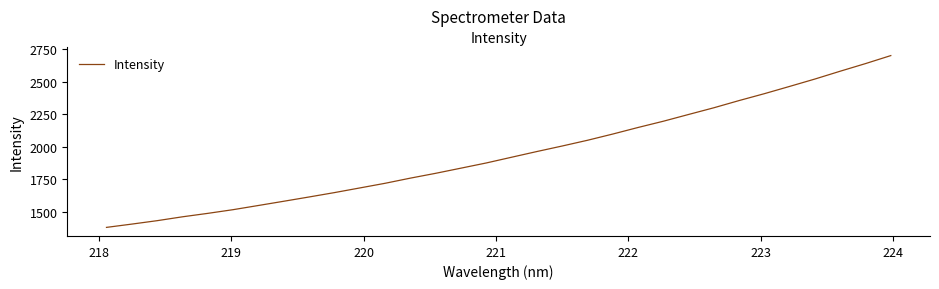

What is the difference between the maximum and minimum values?

1317.0